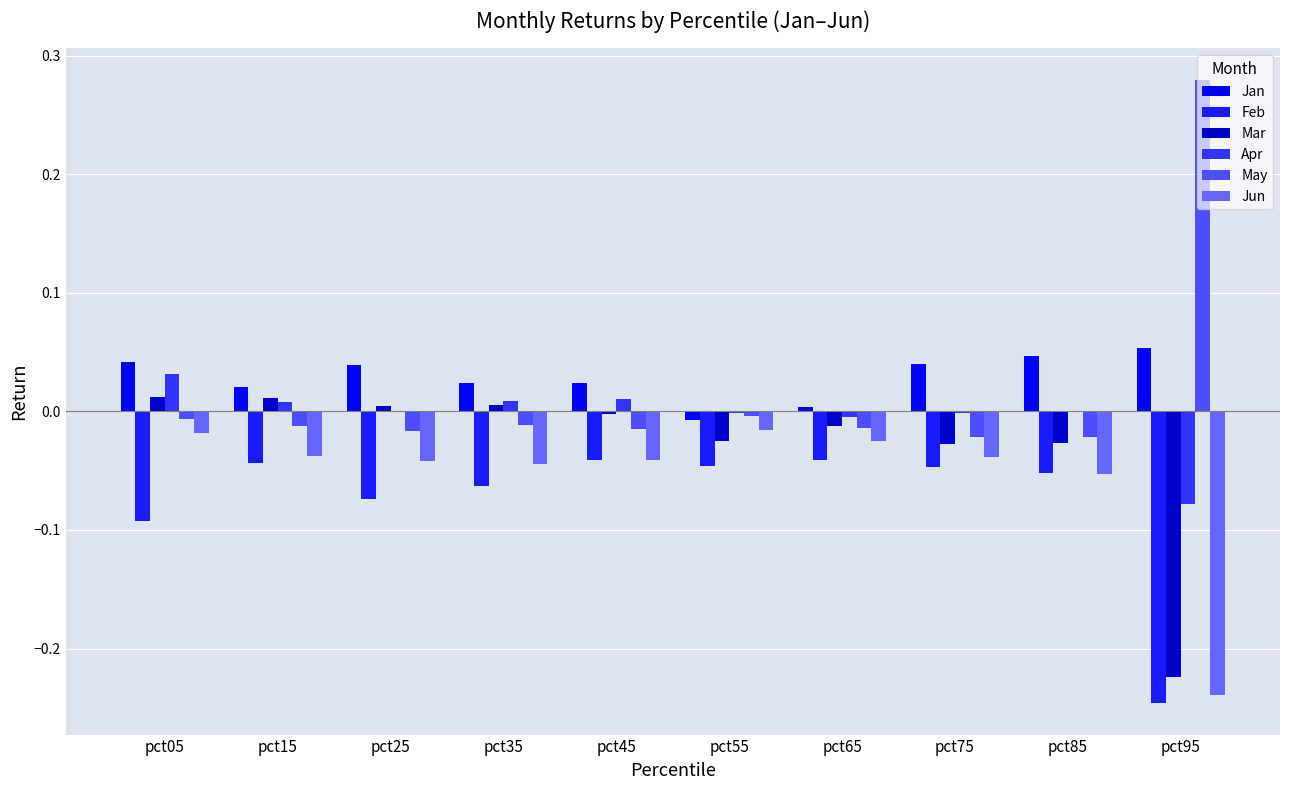

How many groups of bars are there?

10